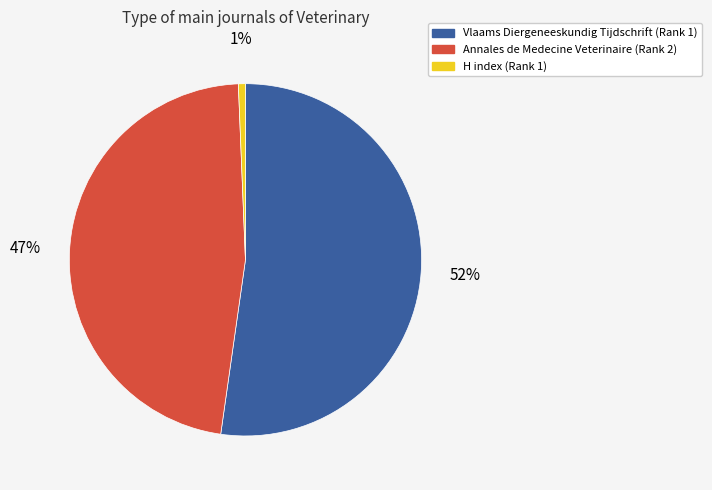

Count the number of slices in the pie.

3